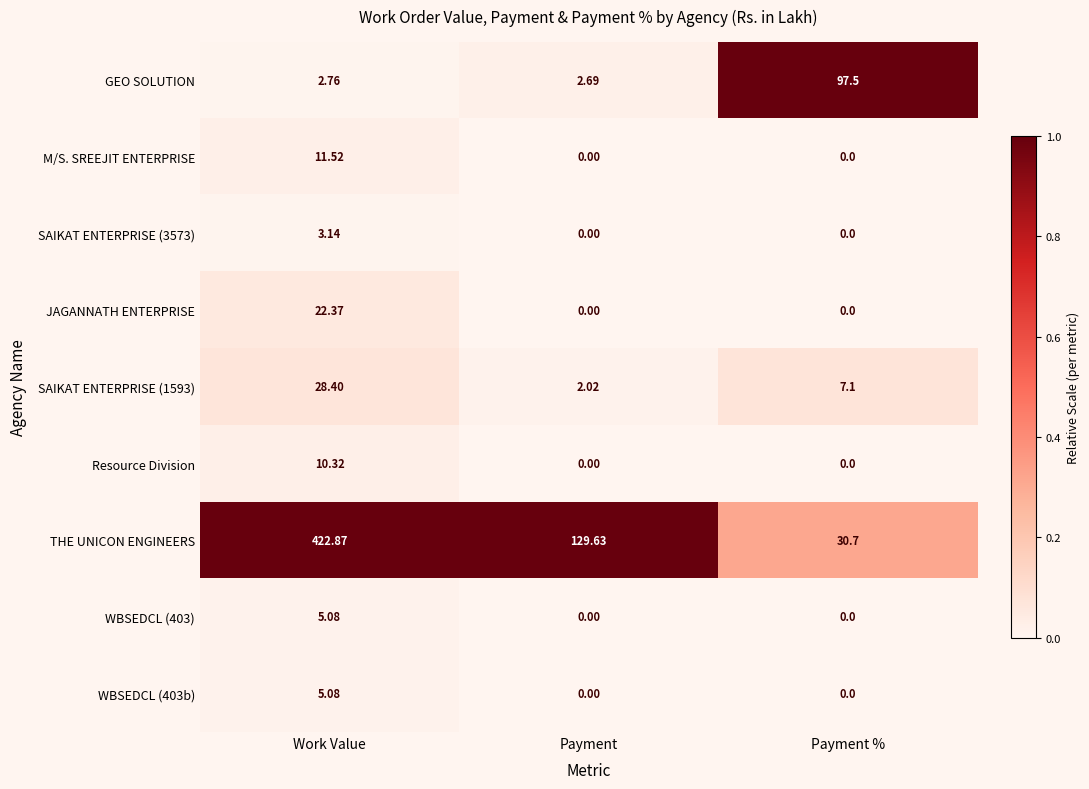

Which category has the highest value in the GEO SOLUTION series?

Payment %